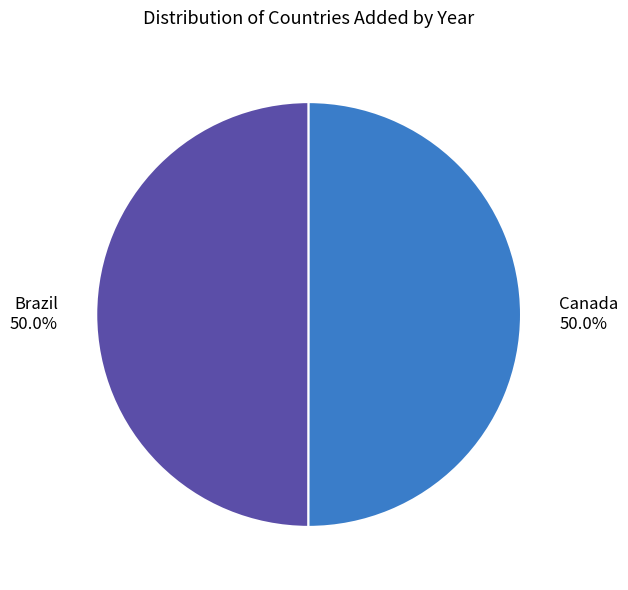

To the nearest percent, what percentage of the pie is Brazil?

50%